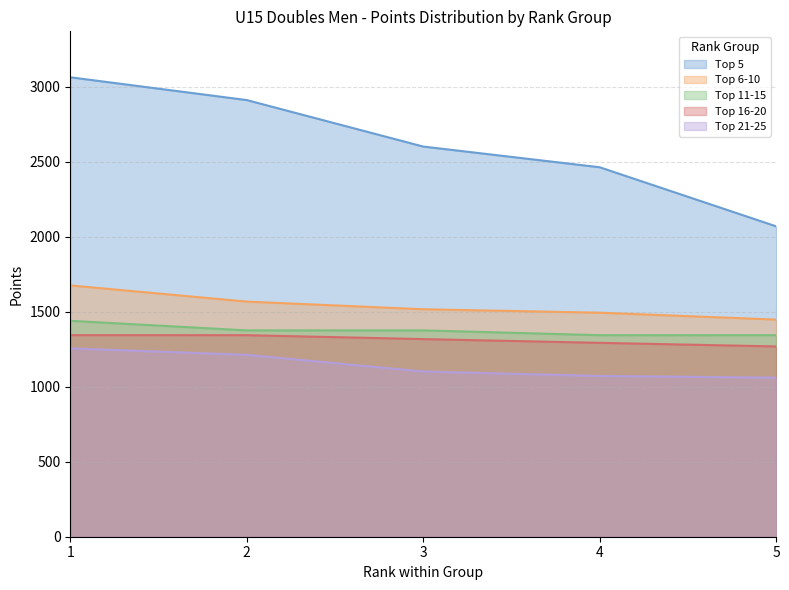

True or false: Top 5 and Top 16-20 intersect in this chart.

False